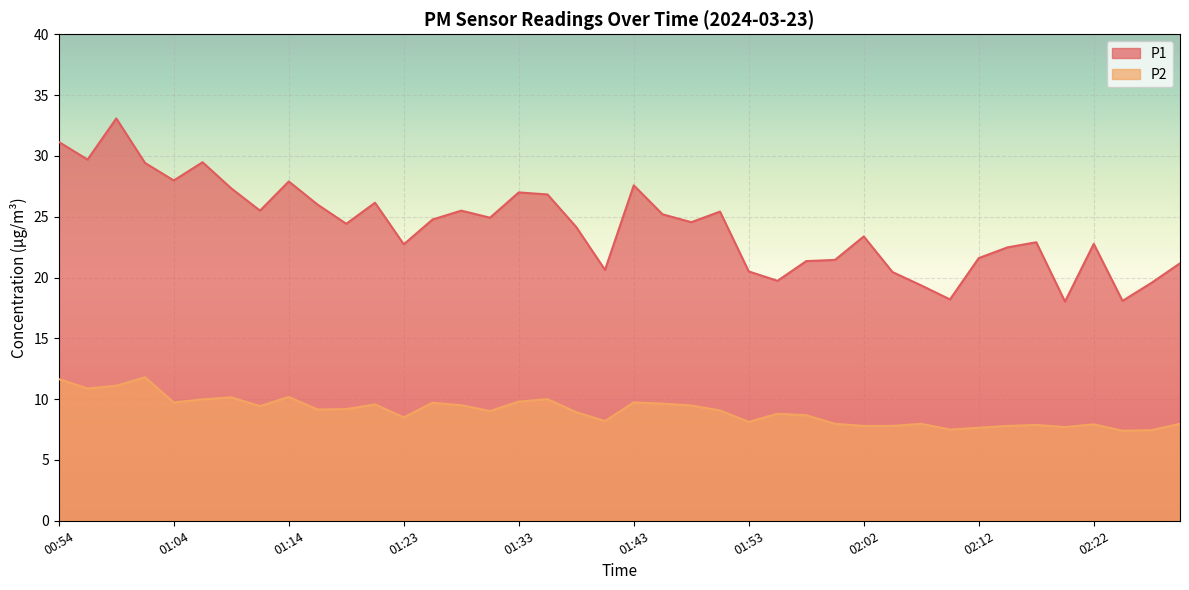

True or false: P1 has more than 0 points higher than both neighbors.

True